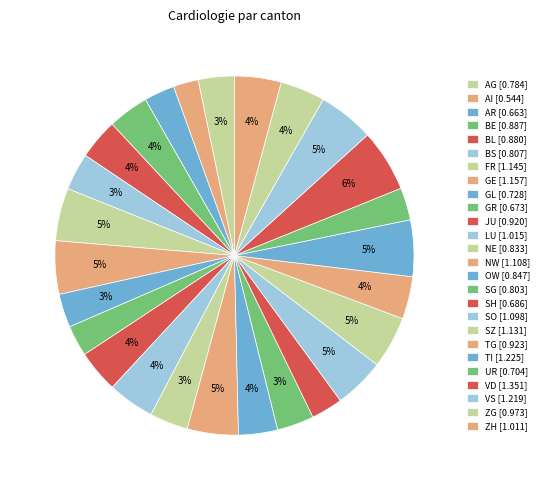

How many slices are in this pie chart?

26